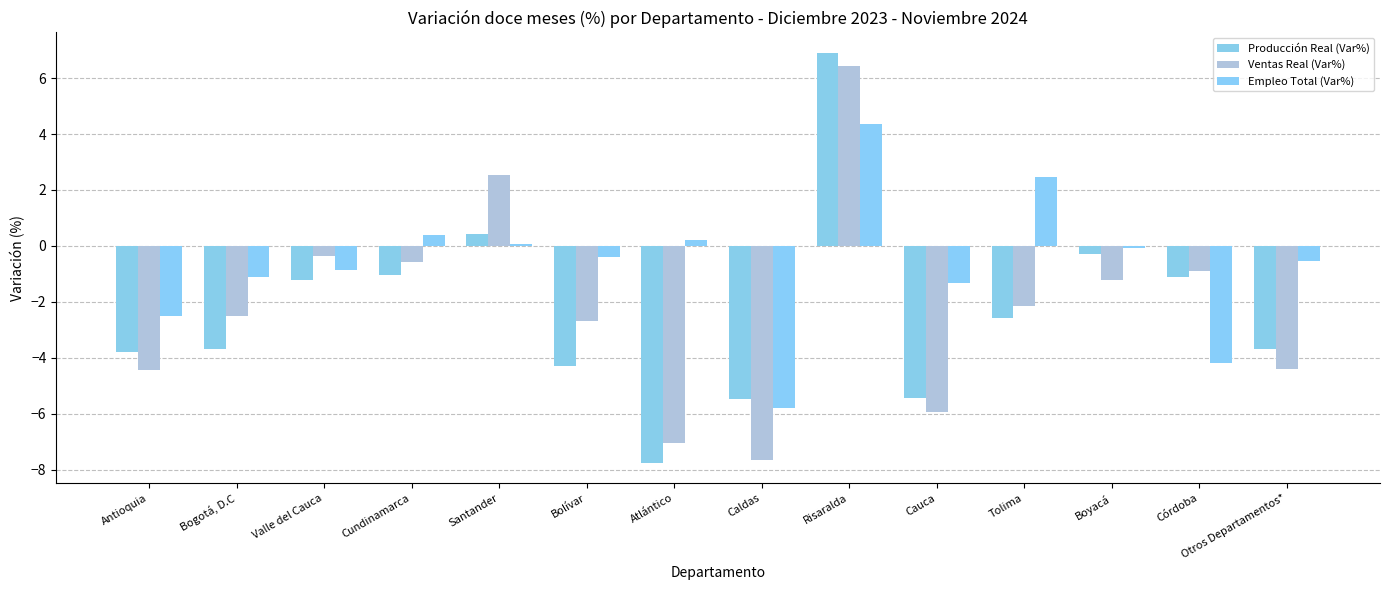

At Risaralda, list the series in order from smallest to largest.

Empleo Total (Var%), Ventas Real (Var%), Producción Real (Var%)